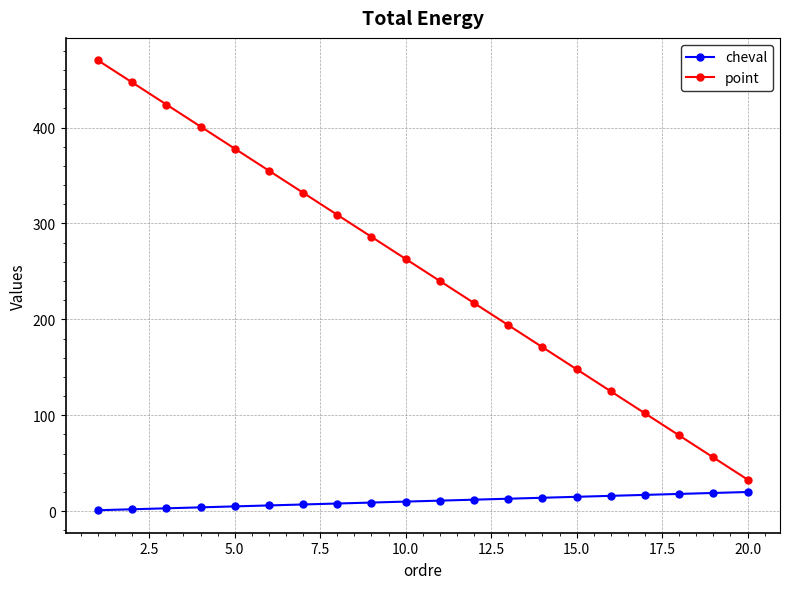

True or false: point has more than 0 interior local peaks.

False